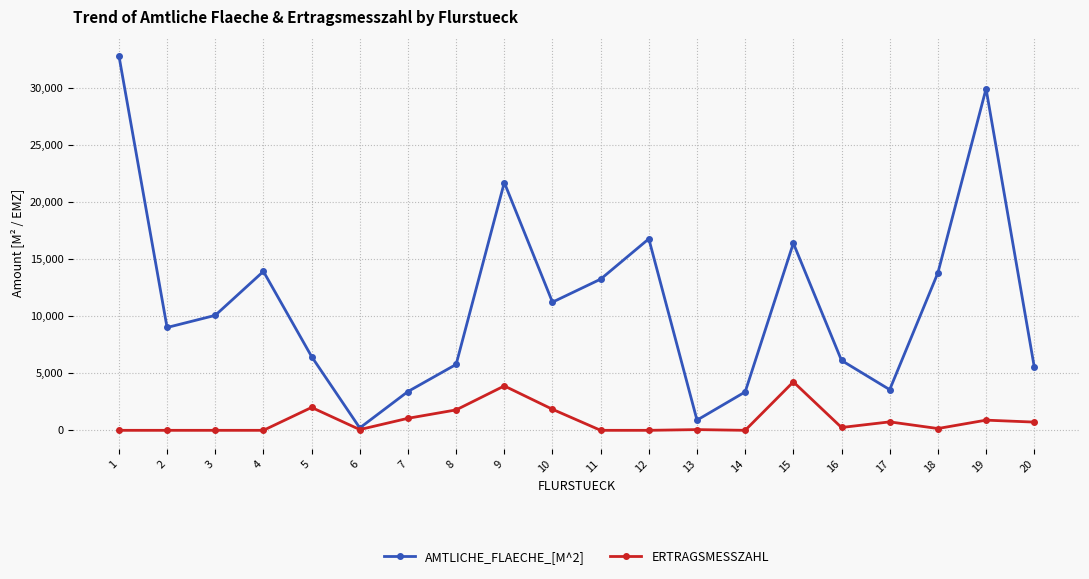

At how many categories does at least one series exceed 15142?

5